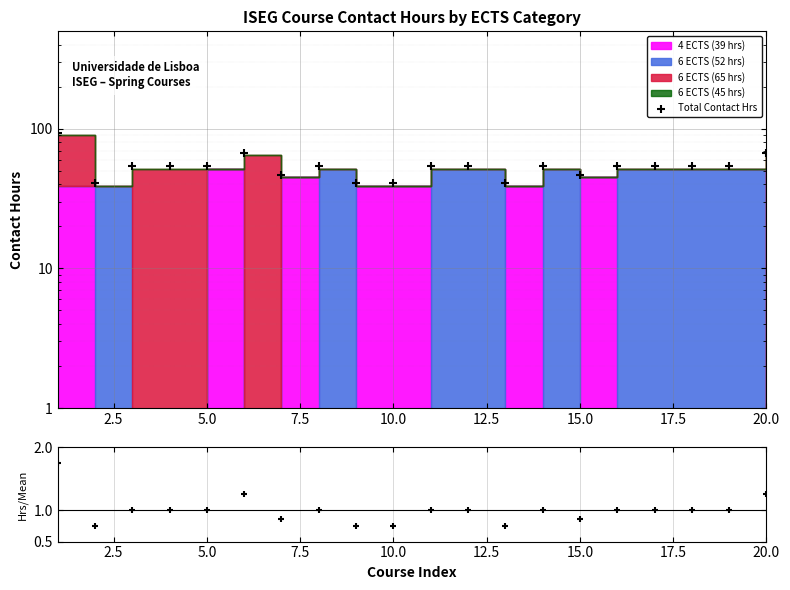

Which series has the largest Y range (max minus min)?

Total Contact Hrs